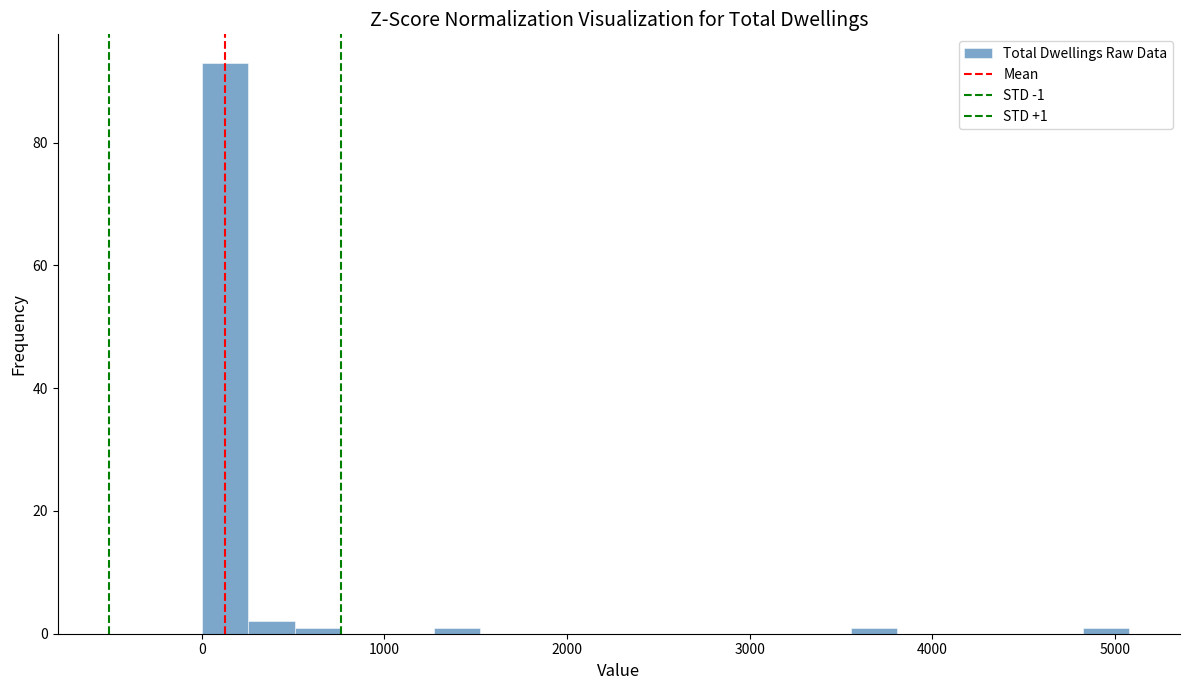

Read against the x-axis, roughly where is the centre of the tallest bar?

100